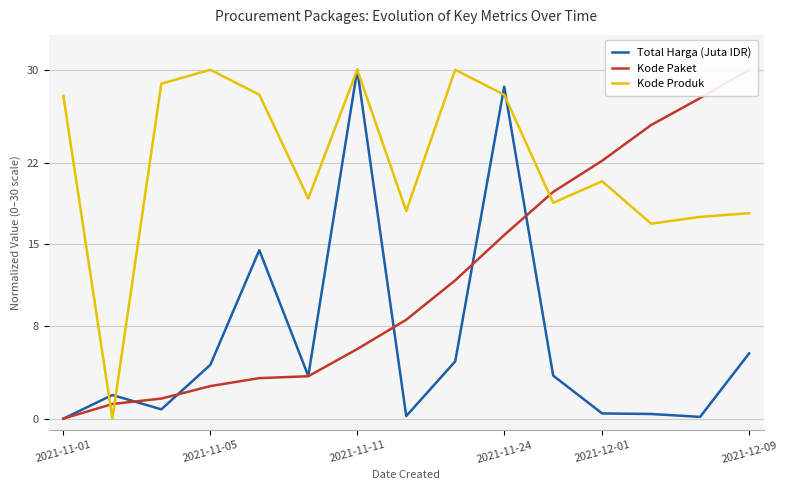

Where does the Kode Produk series first go above 20?

2021-11-01